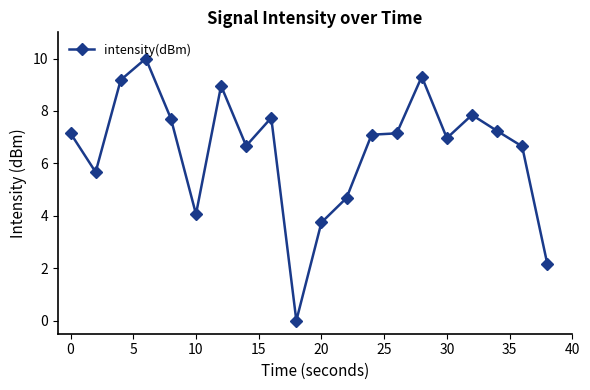

Does the chart display data point markers on the line(s)?

Yes